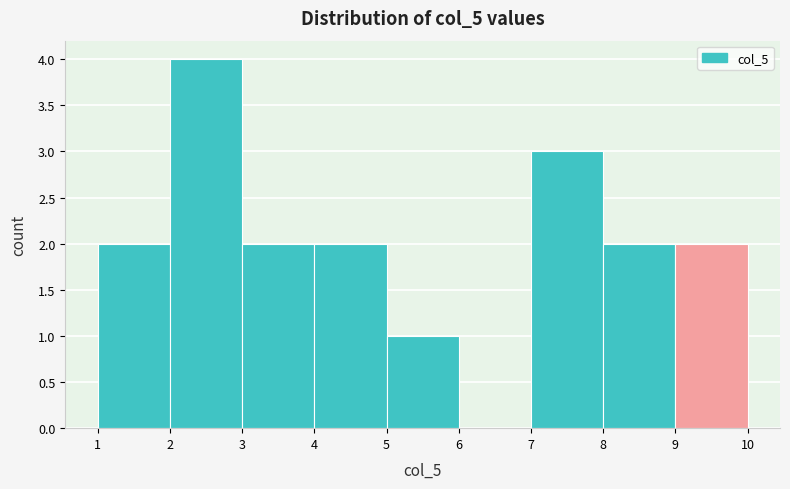

Reading left to right, transcribe this chart: for each bar, give the range it covers on the x-axis and its height. The values are not printed on the chart, so give them approximately, as read against the axis.

1 to 2: 2
2 to 3: 4
3 to 4: 2
4 to 5: 2
5 to 6: 1
6 to 7: 0
7 to 8: 3
8 to 9: 2
9 to 10: 2